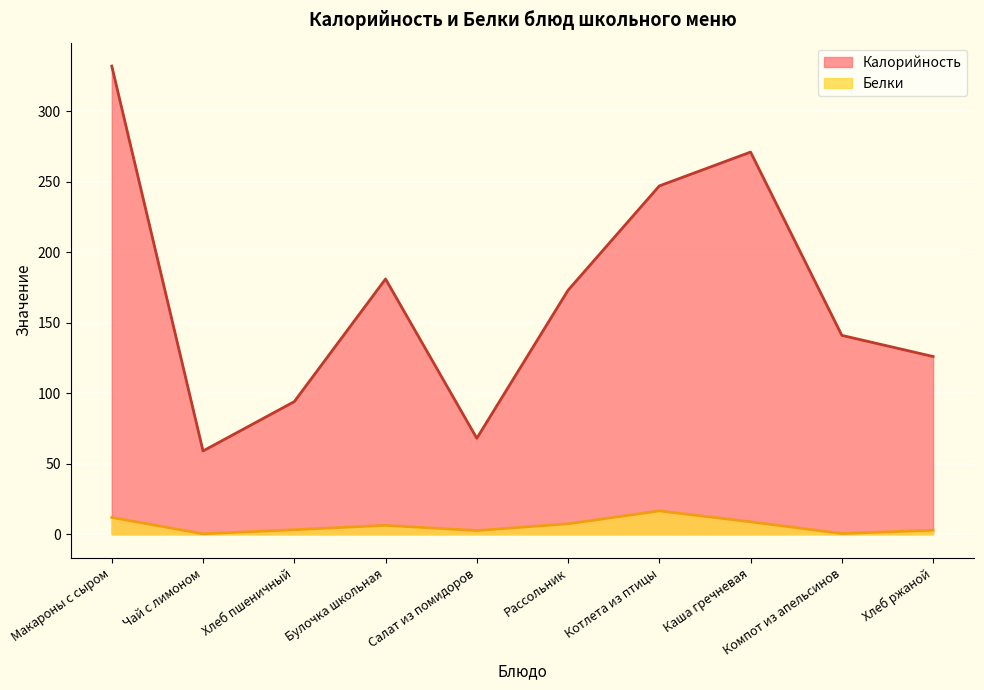

Where is the first local minimum for Белки?

Чай с лимоном